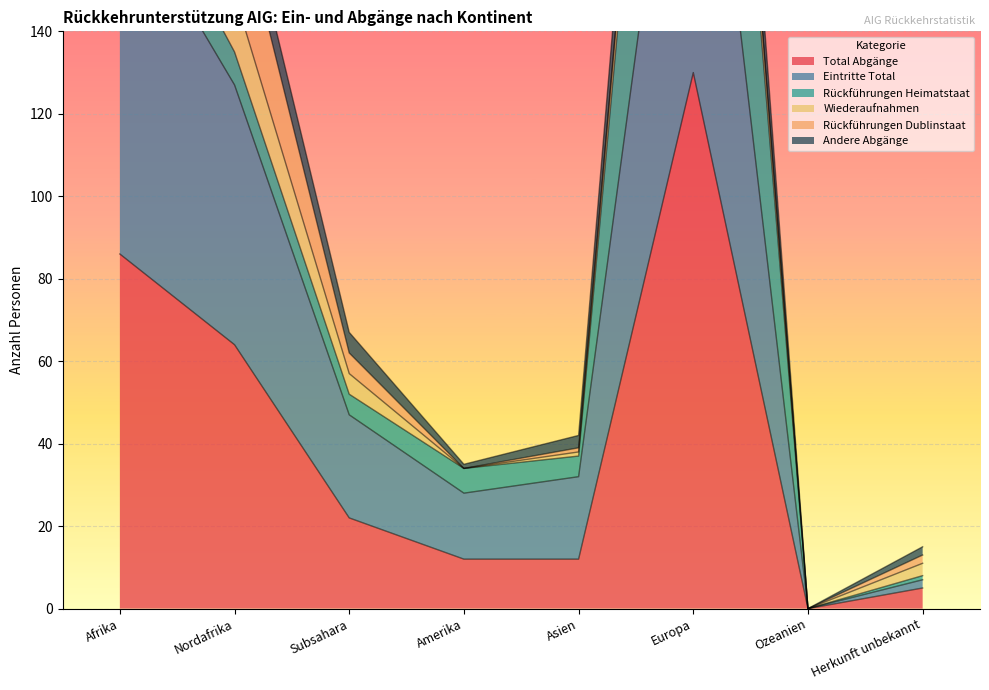

The value of Total Abgänge at Afrika is 86. True or false?

True